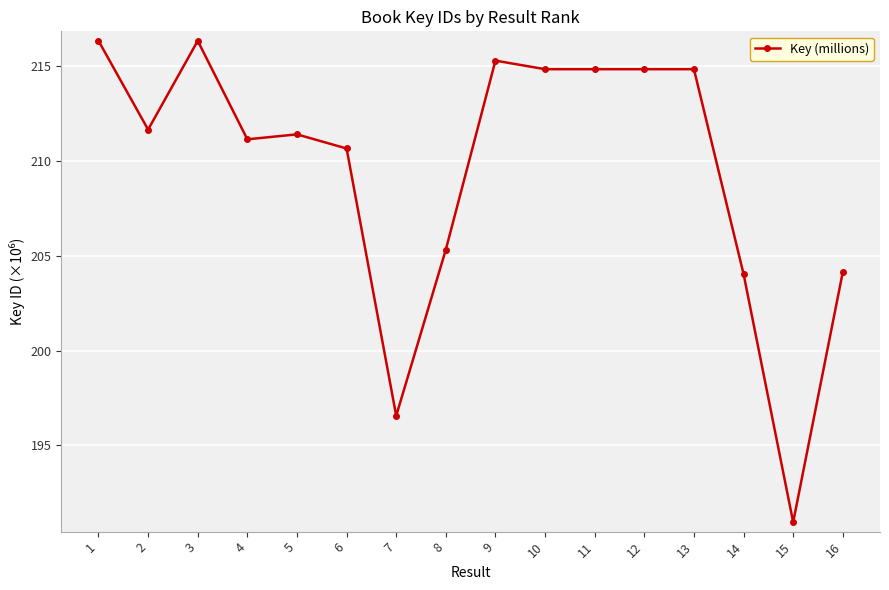

Is it true that the value at 9 is 44.8?

False